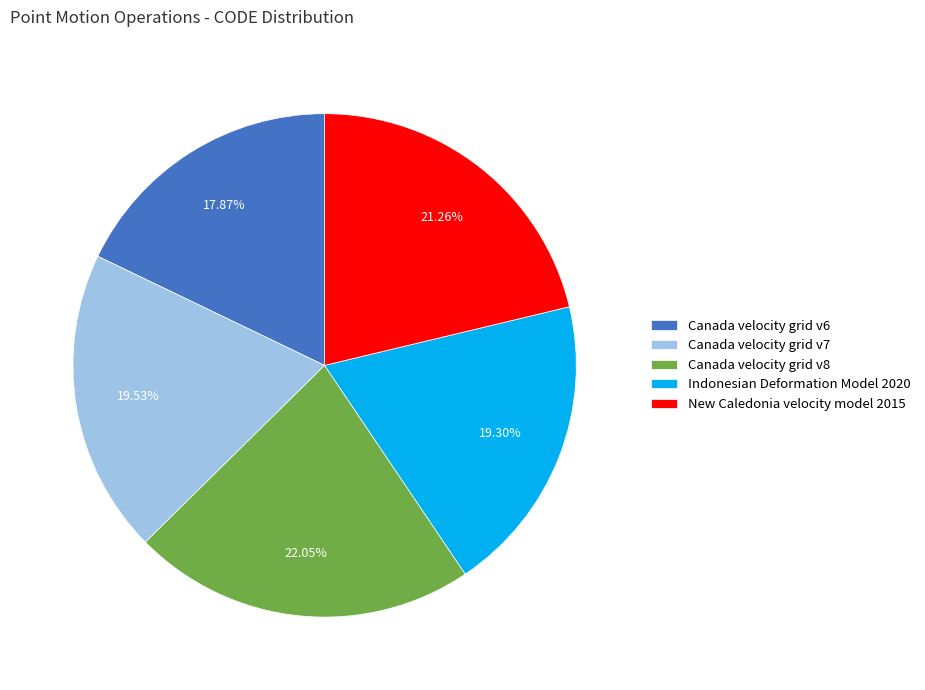

What percentage is the New Caledonia velocity model 2015 slice, to the nearest percent?

21%